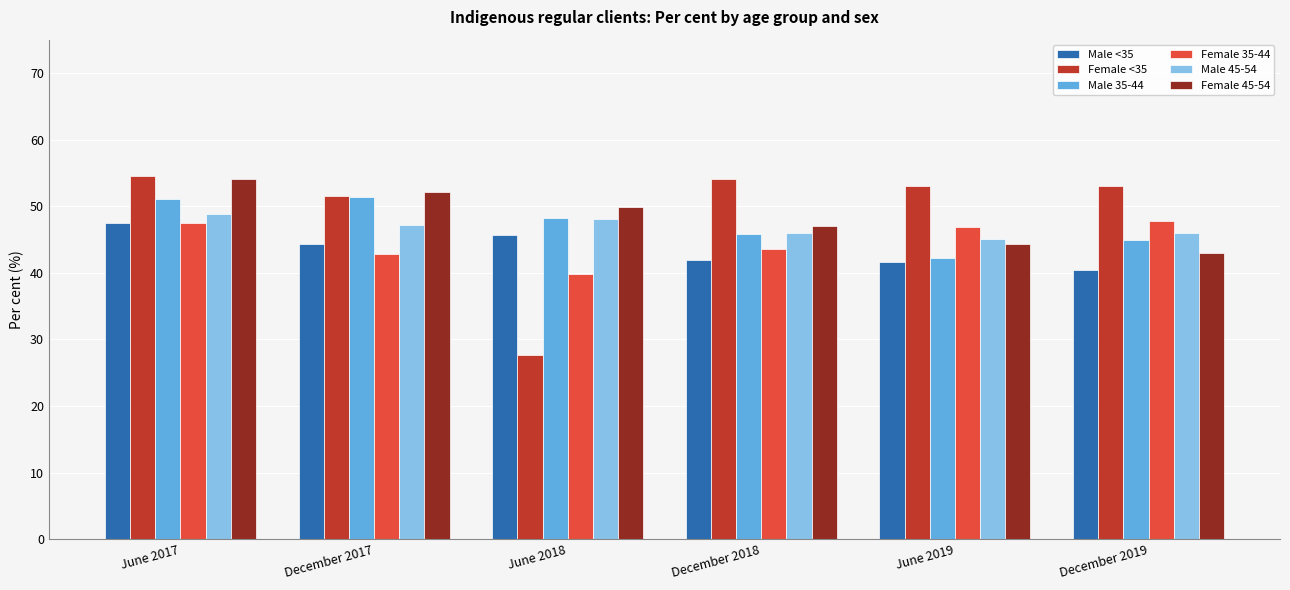

Which series changed the most between June 2017 and December 2017?

Female 35-44